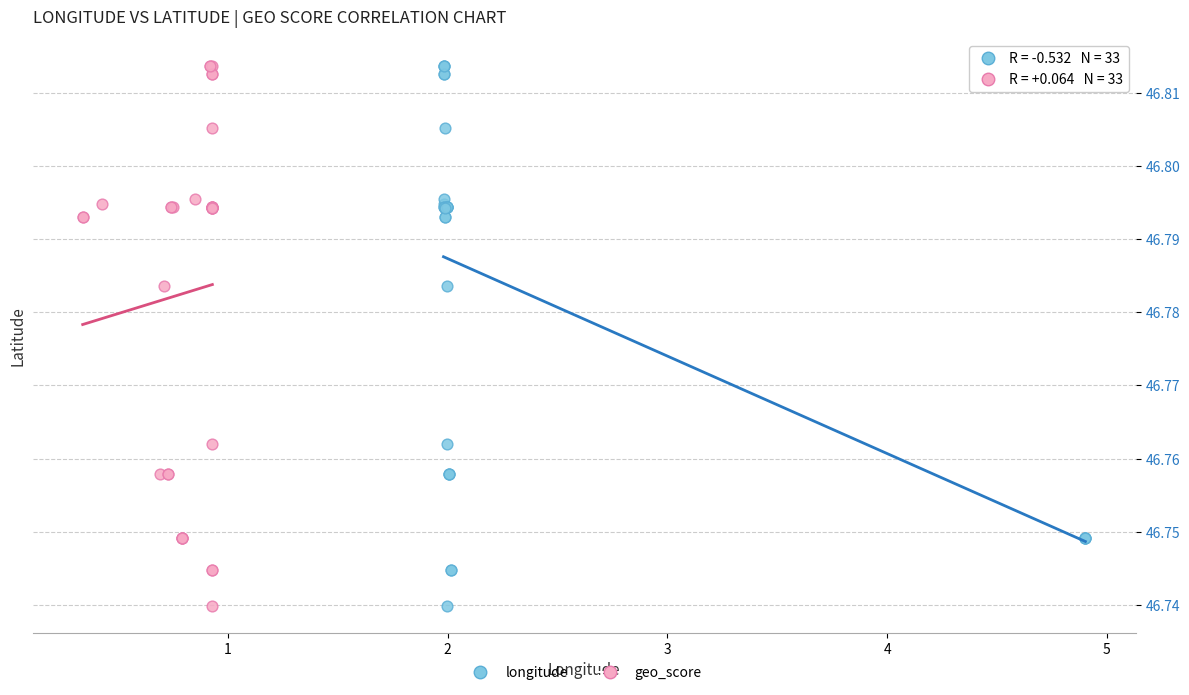

What are all the series names shown in the legend?

longitude, geo_score